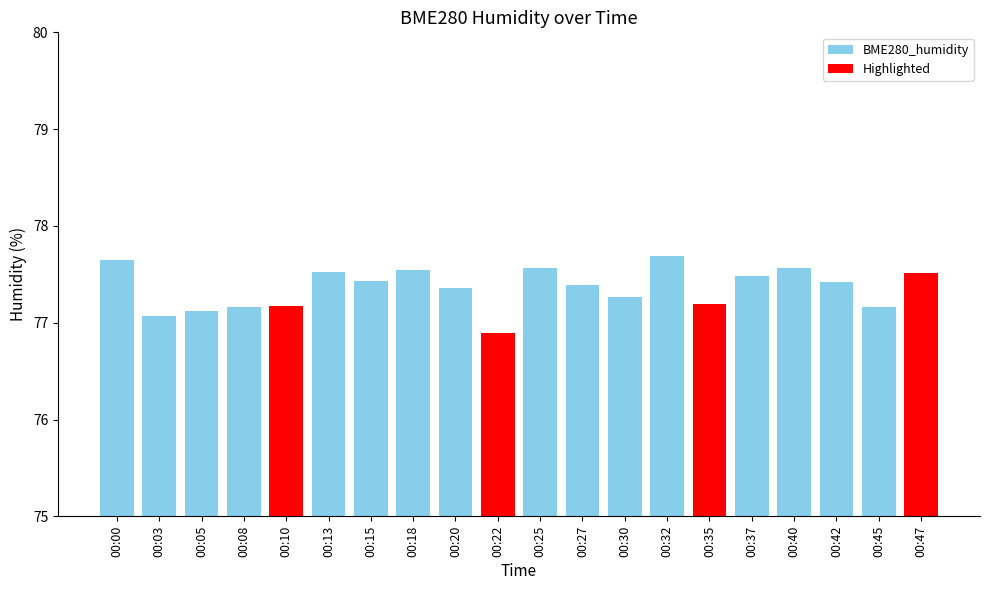

Is it true that the value at 00:35 is 37.9?

False